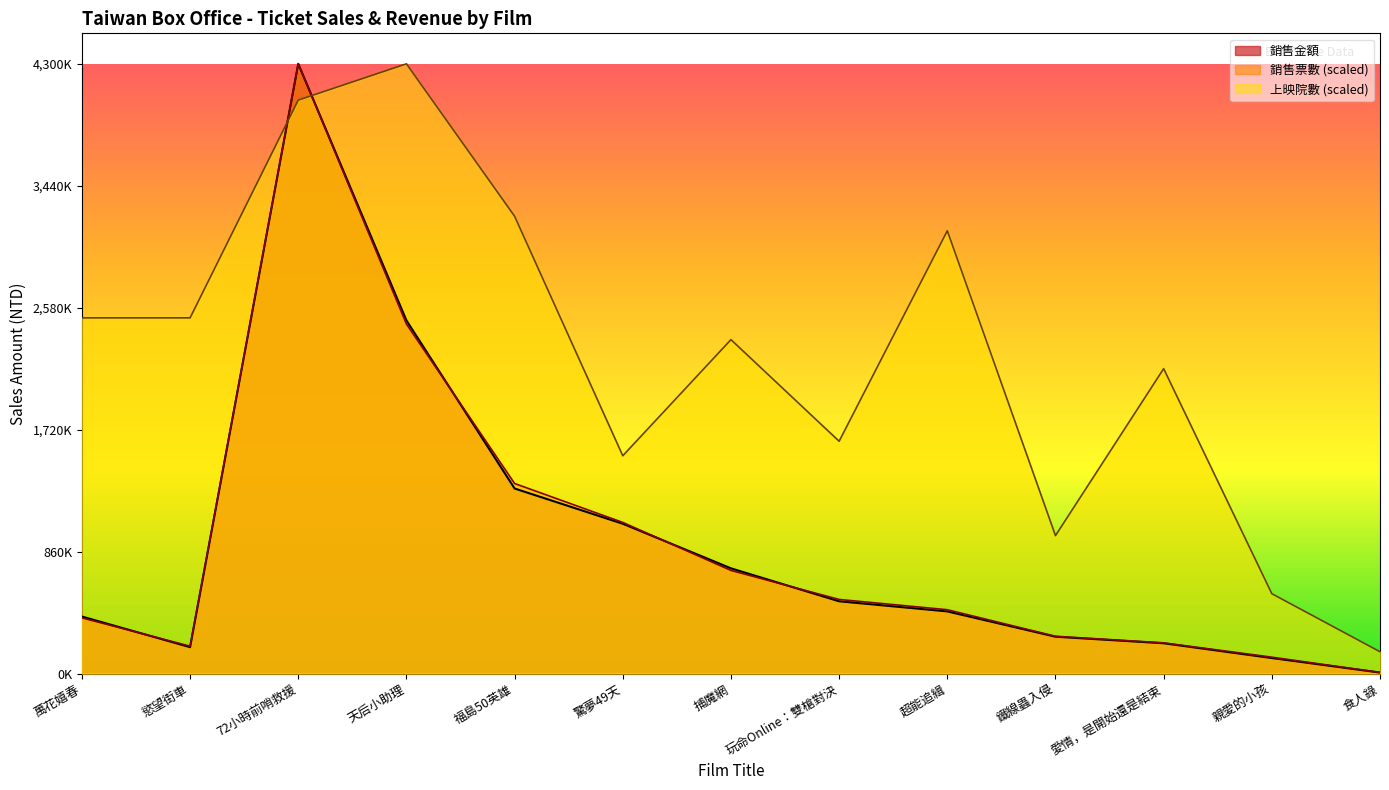

What is the sum of the 銷售金額 values at 超能追緝 and 慾望街車?

624017.0